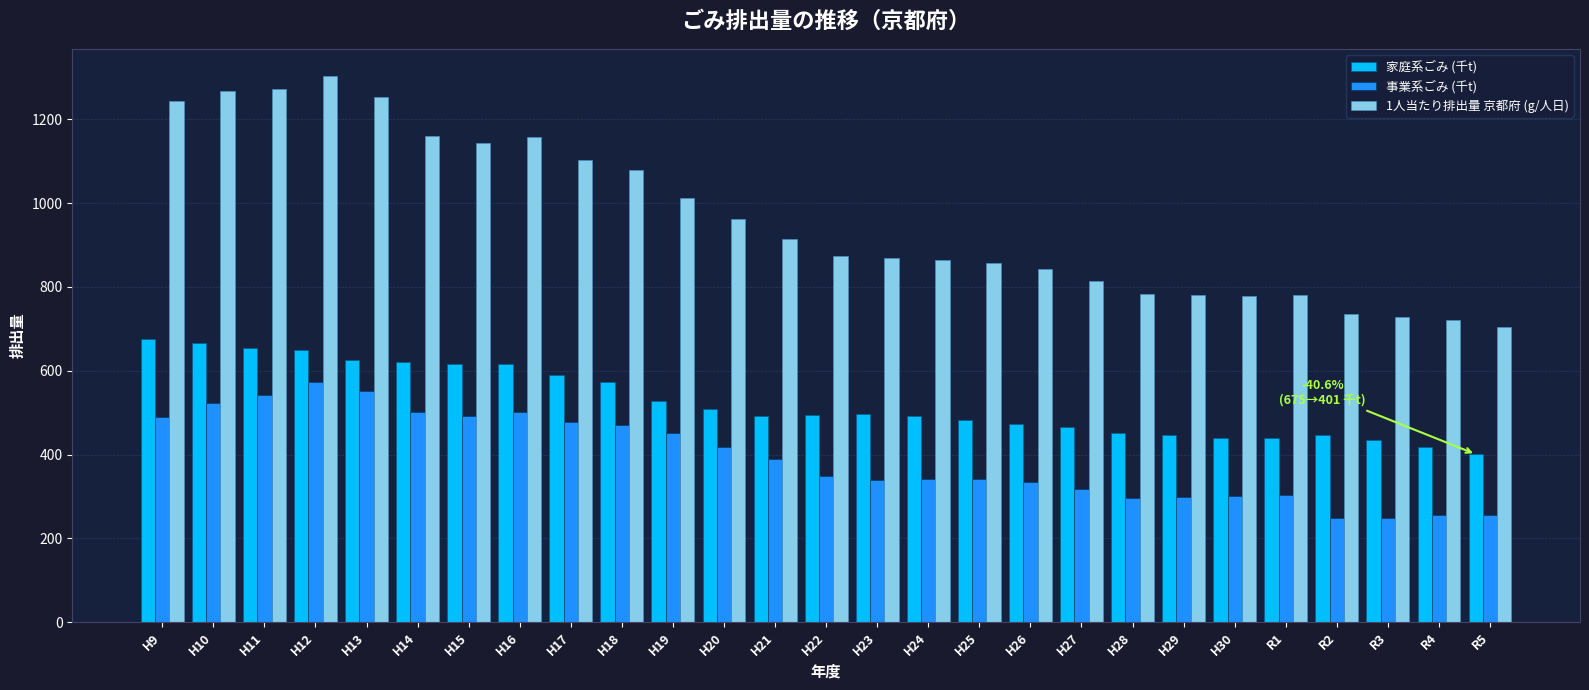

Between H15 and R2, which series saw the biggest shift?

1人当たり排出量 京都府 (g/人日)